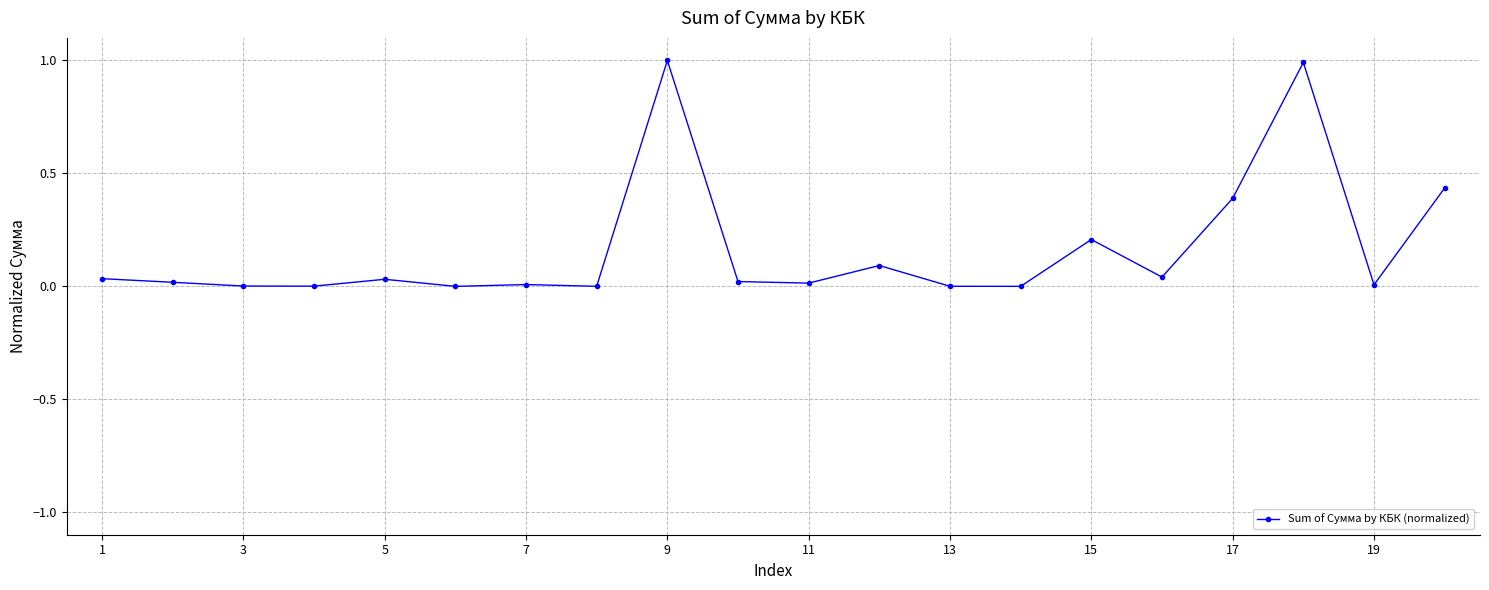

What is the difference between the maximum and second lowest values?

1.0